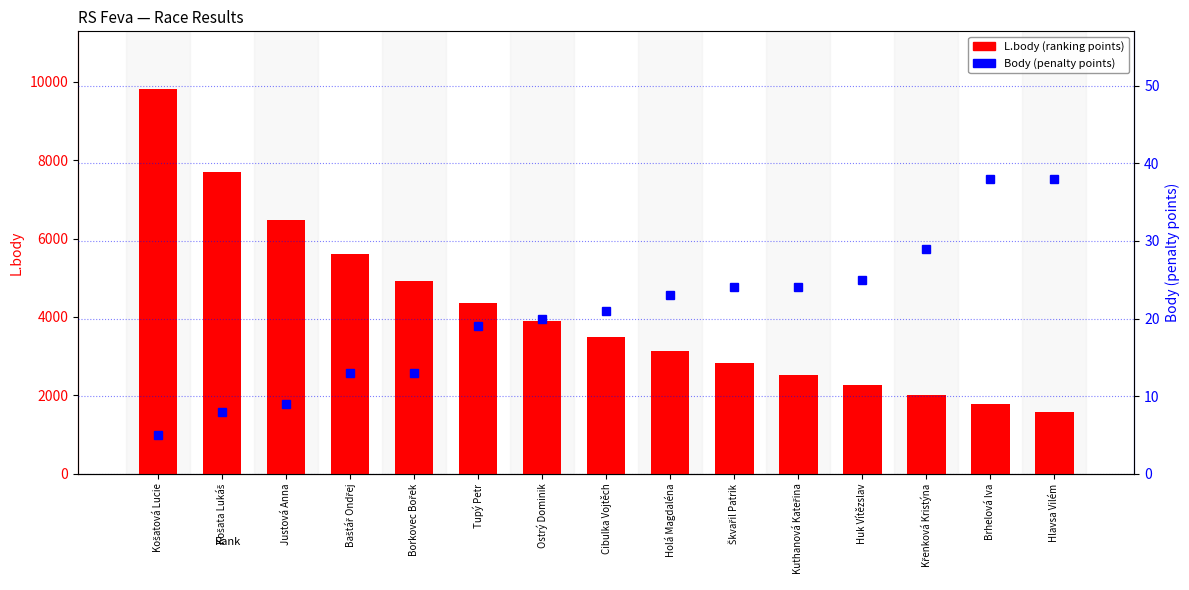

What is the smallest value displayed?

5